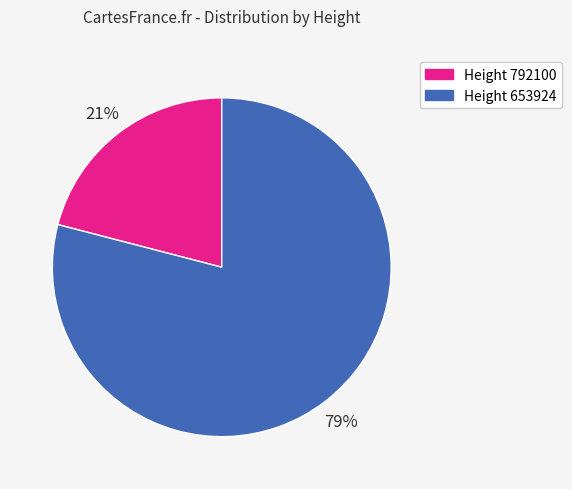

Between Height 653924 and Height 792100, which is larger?

Height 653924